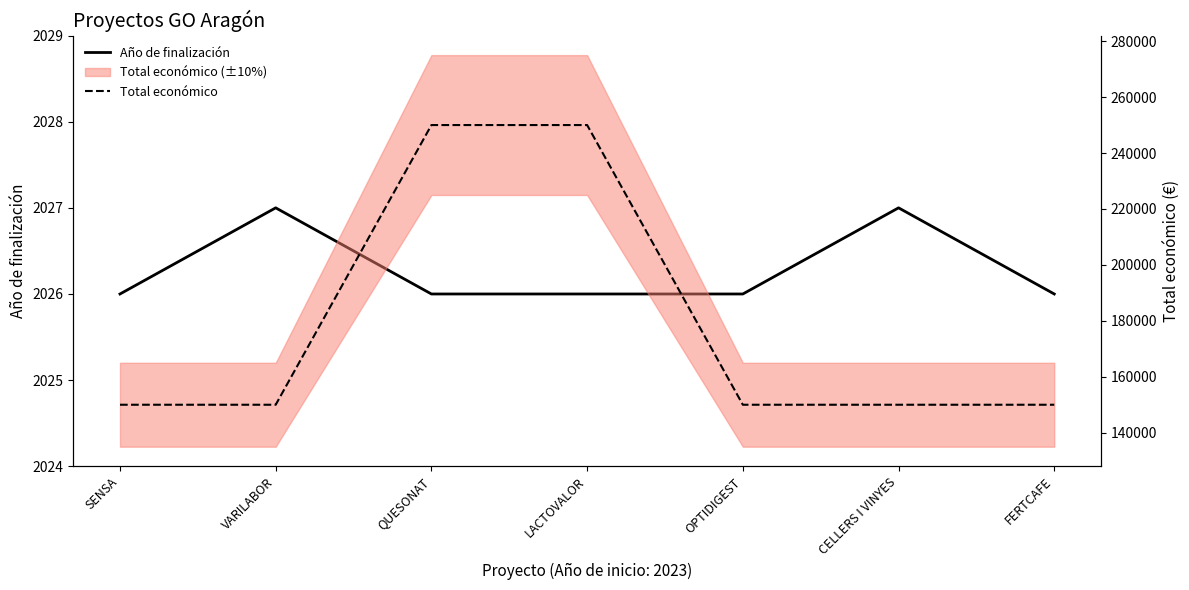

True or false: Total económico and Año de finalización intersect in this chart.

False